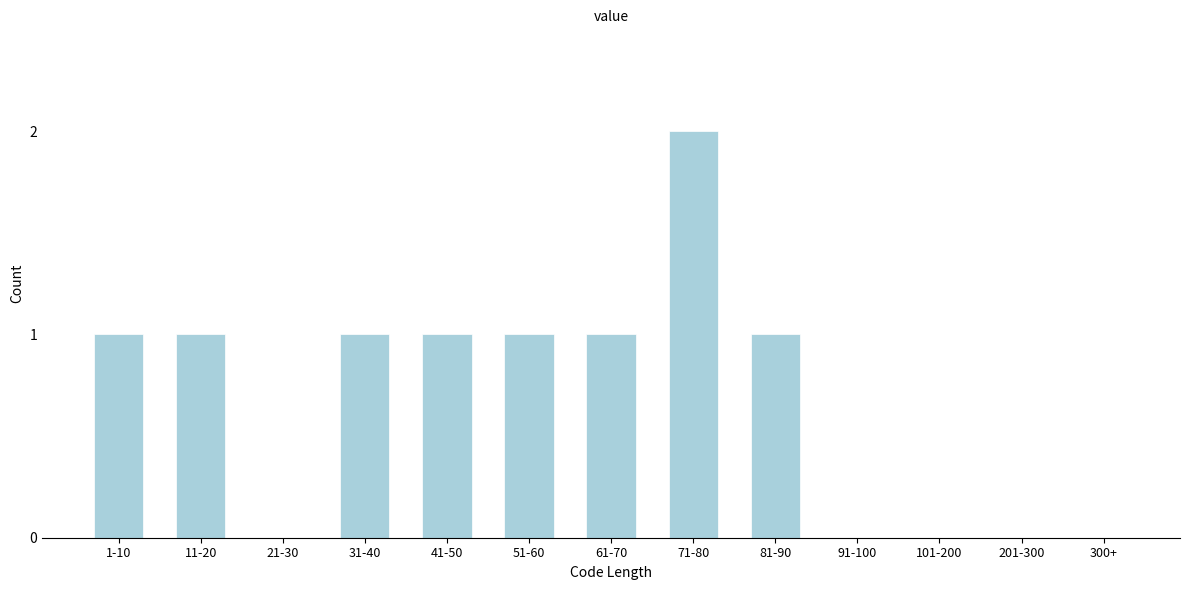

Reading right to left, list all the values displayed in this chart.

300+=0	201-300=0	101-200=0	91-100=0	81-90=1	71-80=2	61-70=1	51-60=1	41-50=1	31-40=1	21-30=0	11-20=1	1-10=1